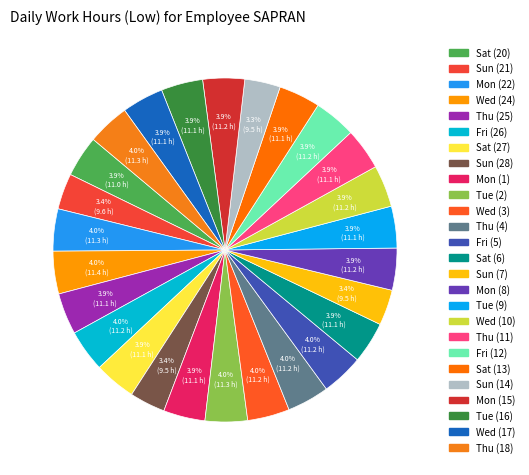

To the nearest percent, what is the combined percentage of Tue (9) and Wed (24)?

8%